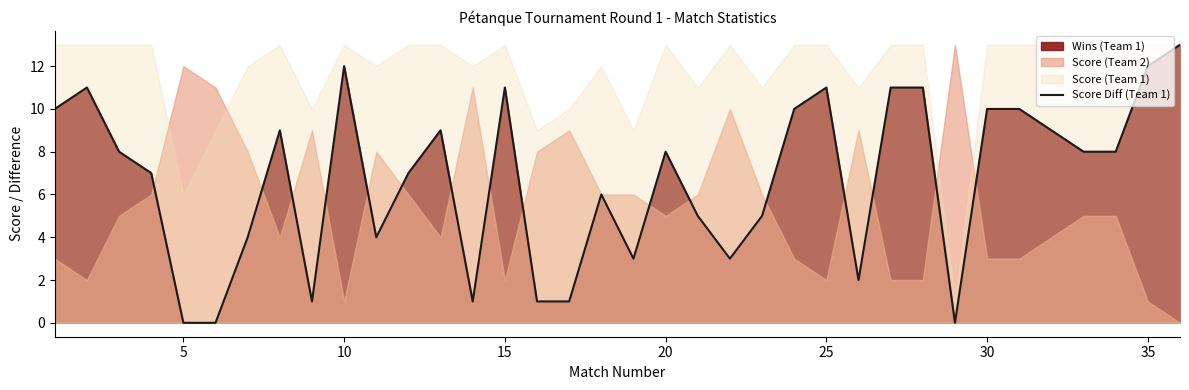

How many interior local peaks (higher than both neighbors) does the data have?

8